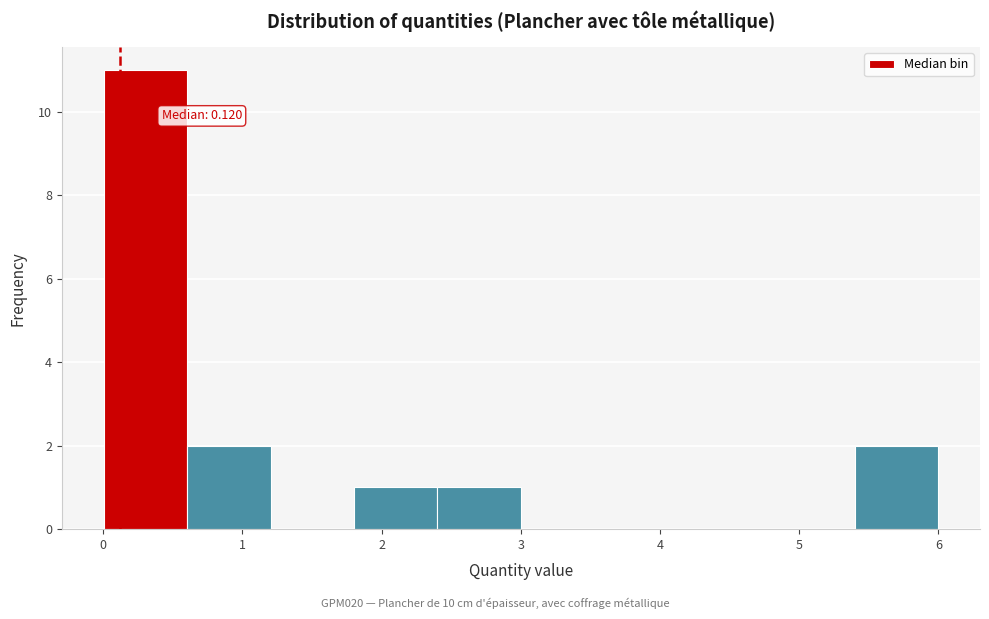

Over which range of the x-axis is the bar tallest?

0.0 to 0.6